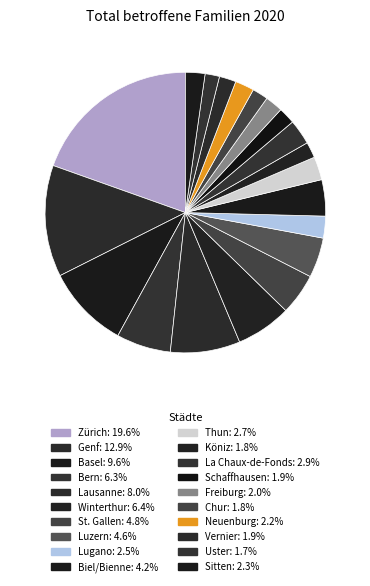

Count the number of slices in the pie.

20